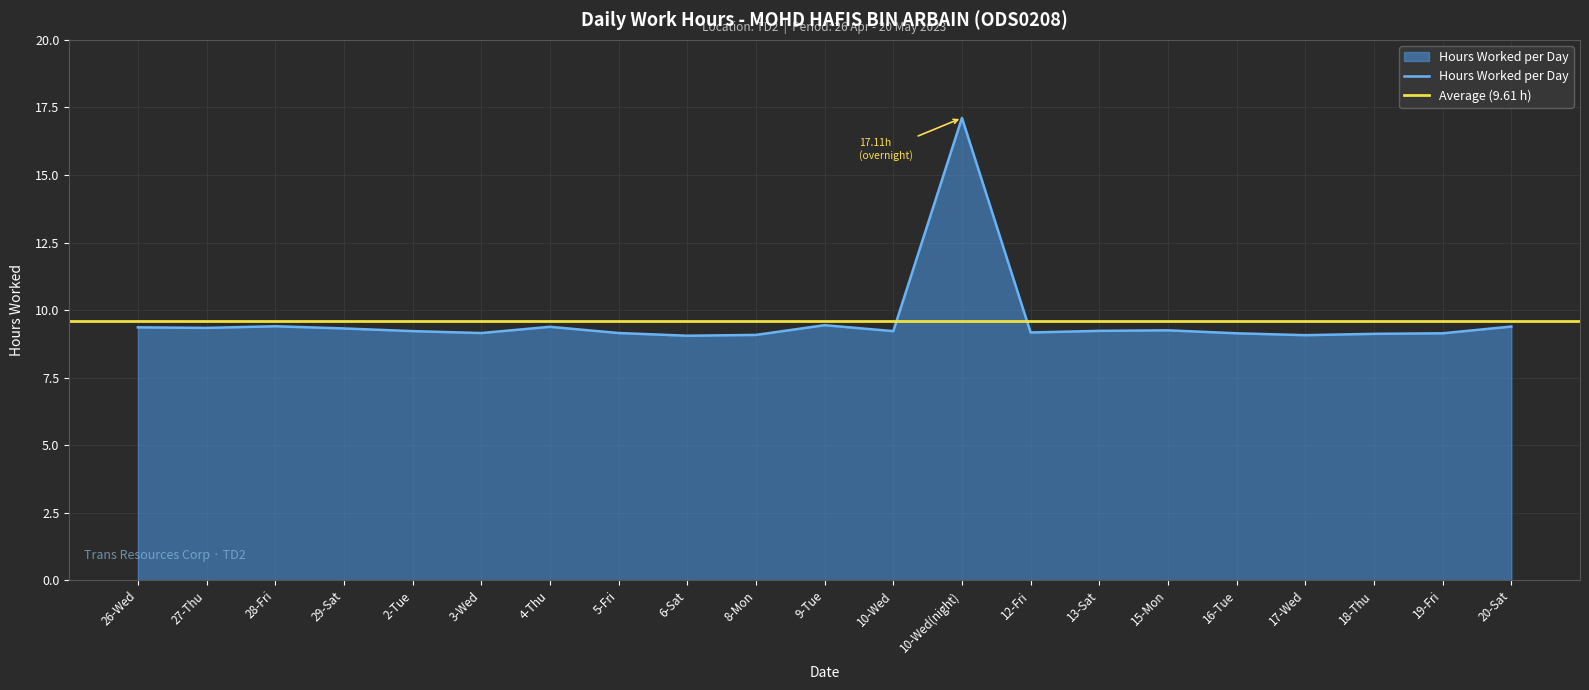

Which label corresponds to the smallest value in the chart?

6-Sat